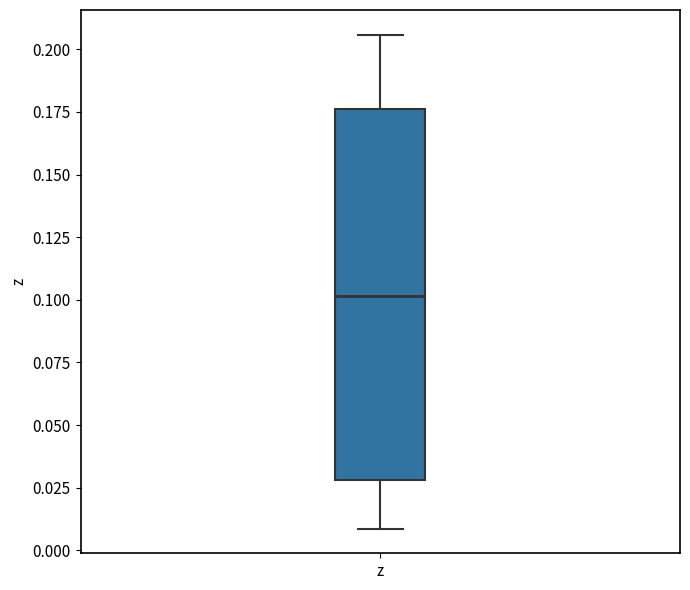

Where is the upper edge of the box for z on the y-axis? The values are not printed on the chart, so give them approximately, as read against the axis.

0.175